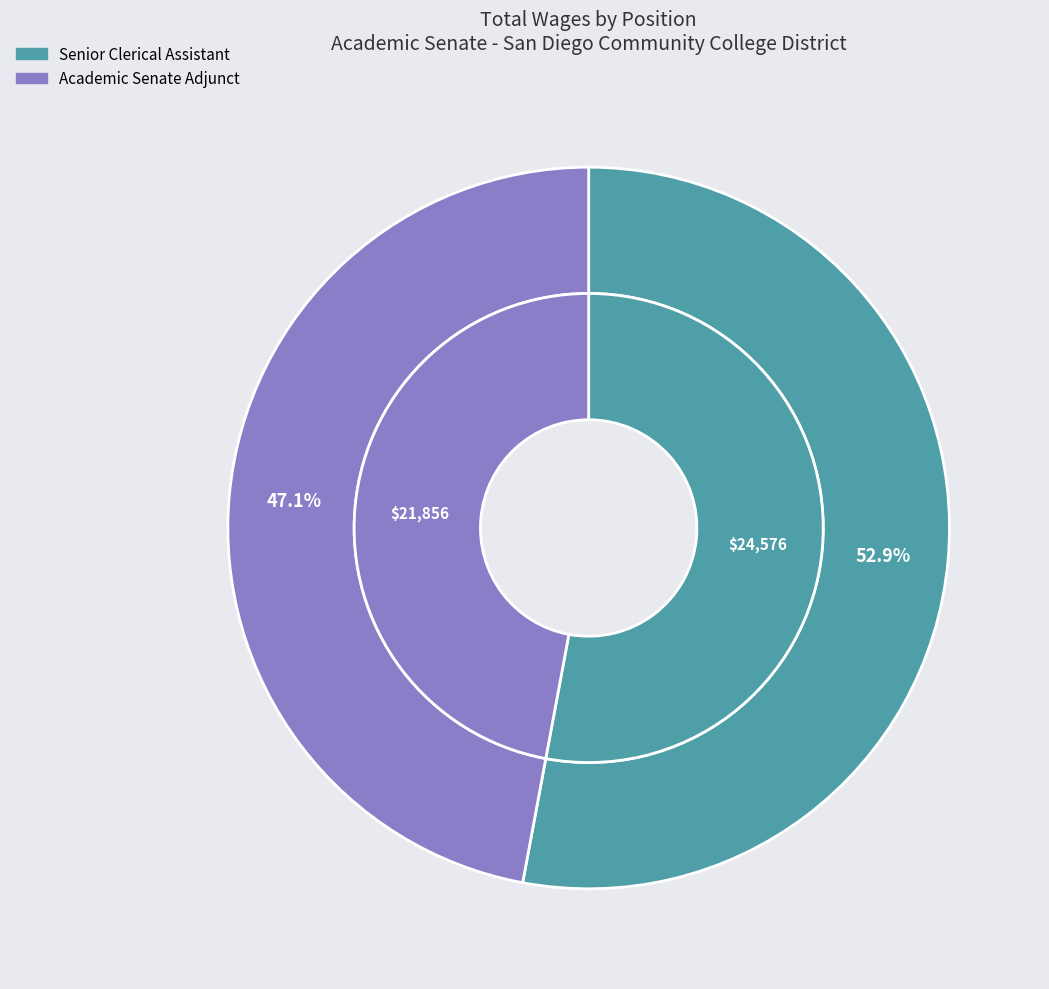

Is it true that Senior Clerical Assistant is 47% of the pie?

False